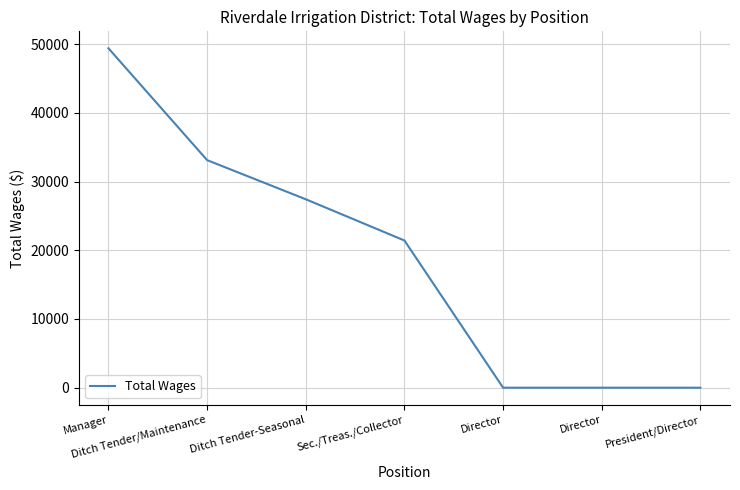

True or false: the data shows 27416 at Ditch Tender-Seasonal.

True